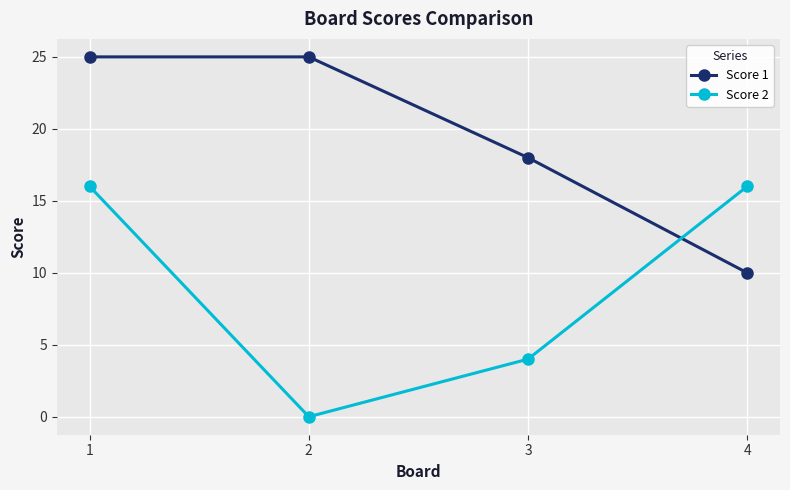

Rank the series by their average value, from highest to lowest.

Score 1, Score 2